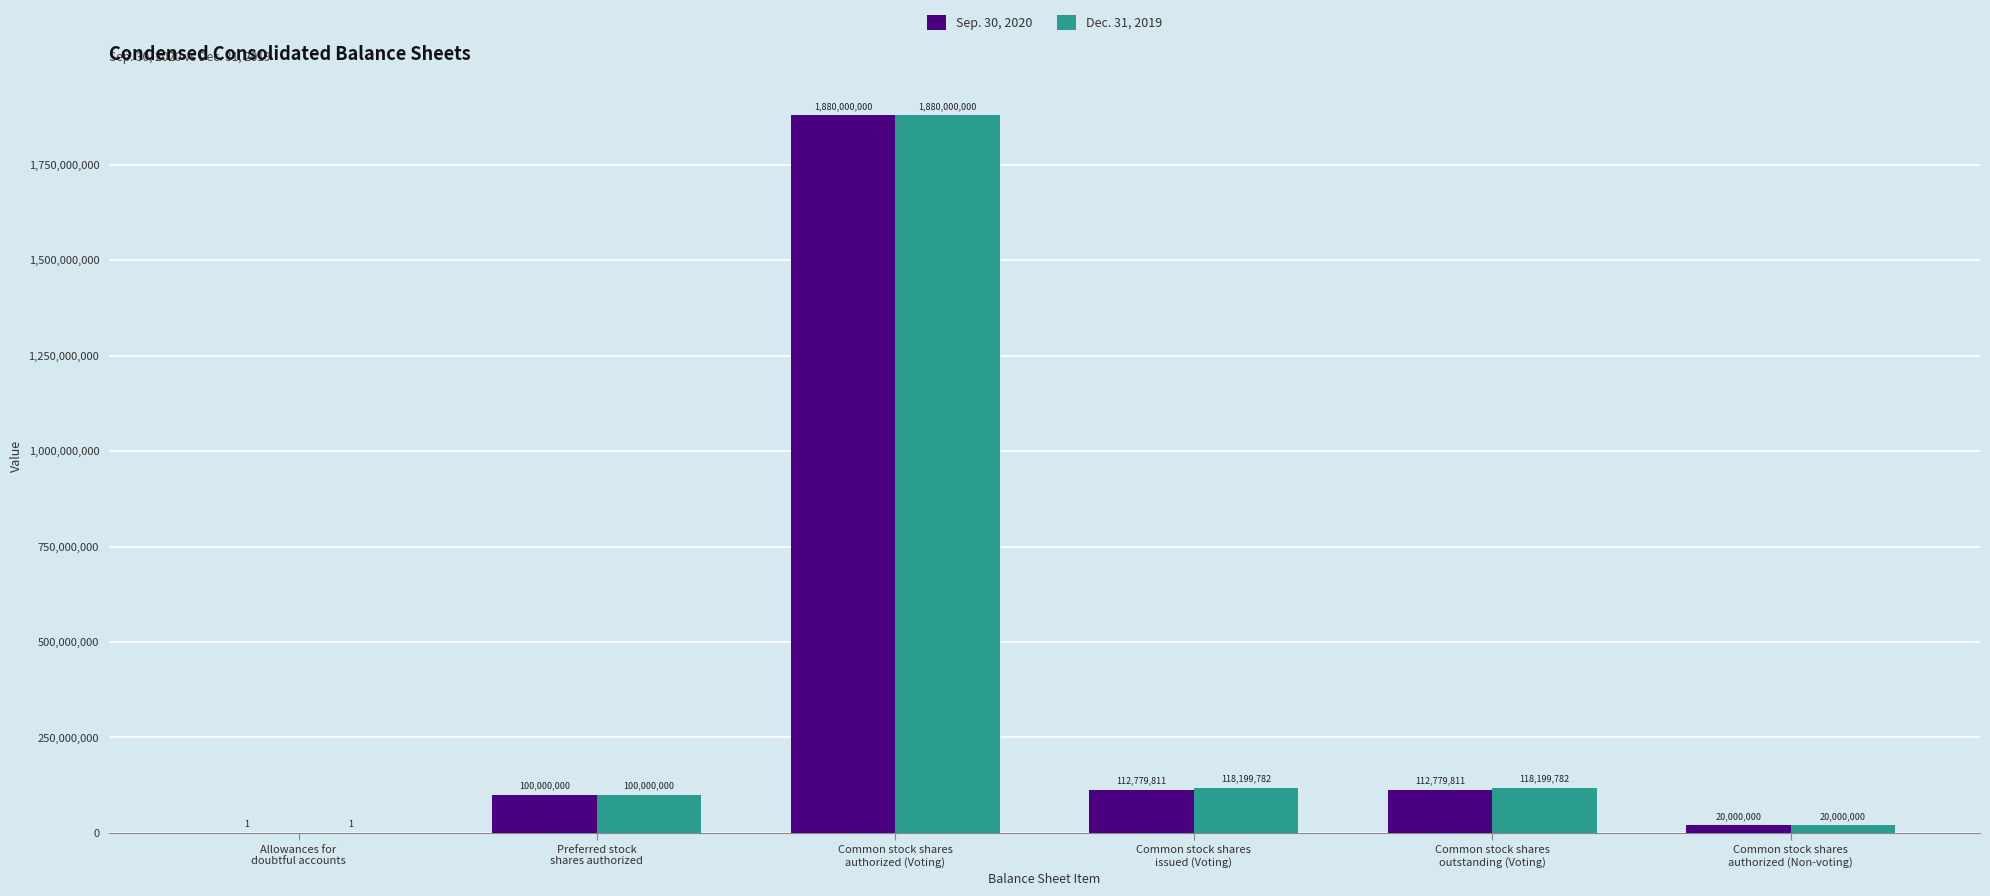

What value does the Sep. 30, 2020 series have at Common stock shares
outstanding (Voting)?

112779811